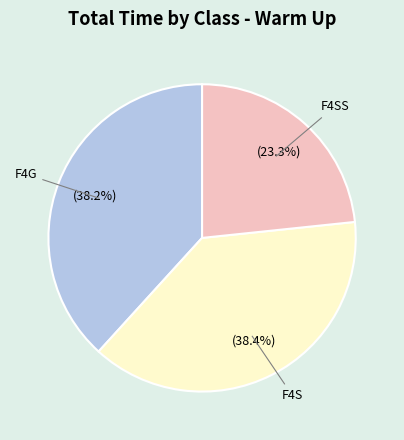

Does any single category account for the majority?

No